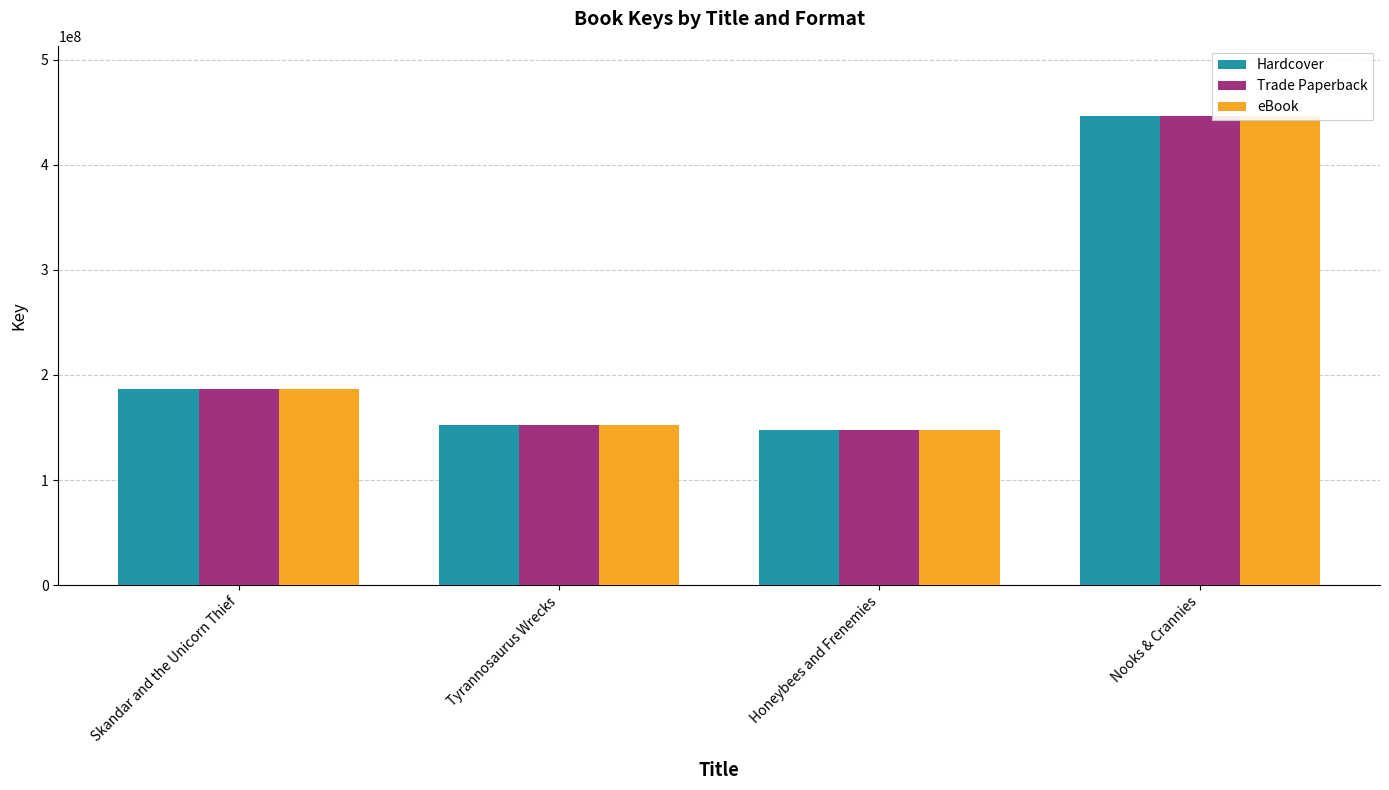

Where does the Trade Paperback series first go above 186861627?

Nooks & Crannies